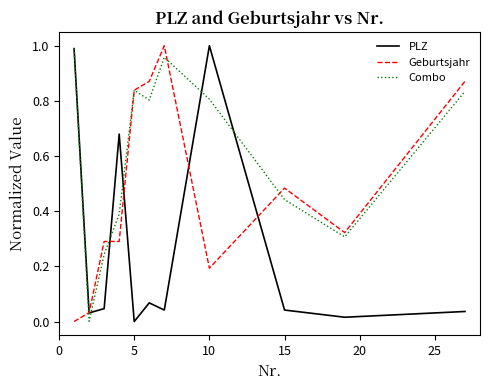

Which series has the largest total across all categories?

Combo